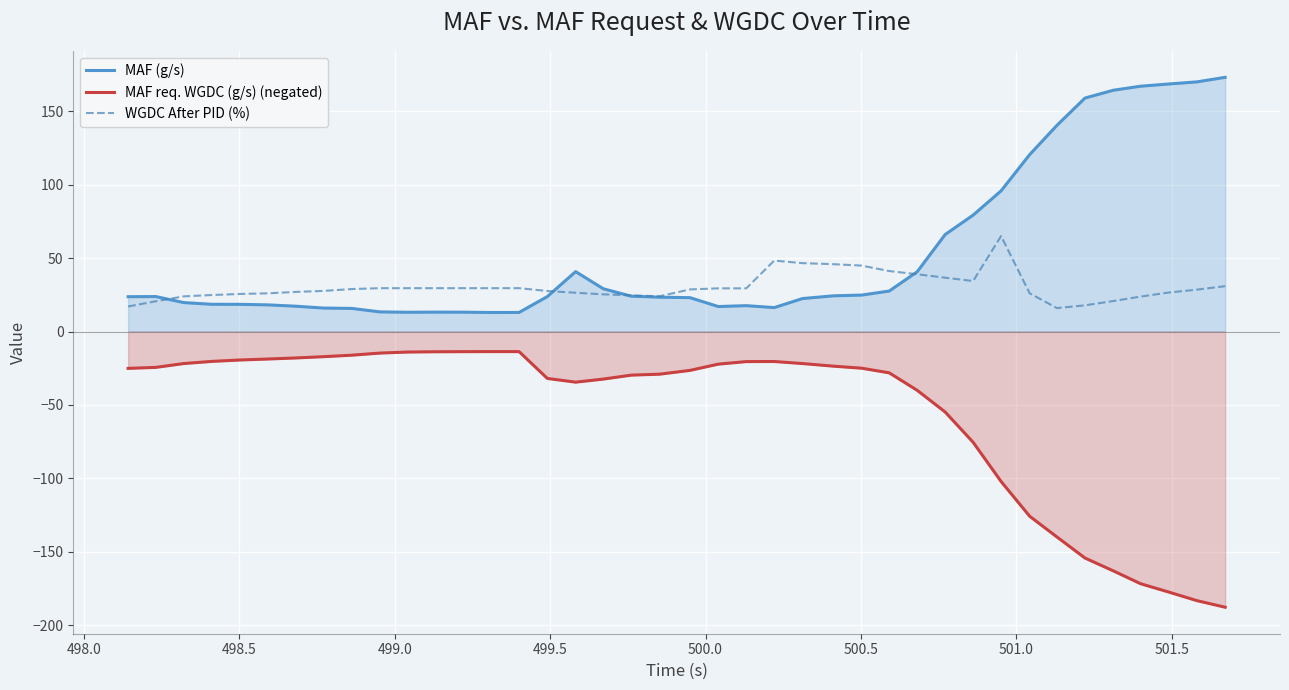

List the series in order of their overall mean, lowest first.

MAF req. WGDC (g/s) (negated), WGDC After PID (%), MAF (g/s)